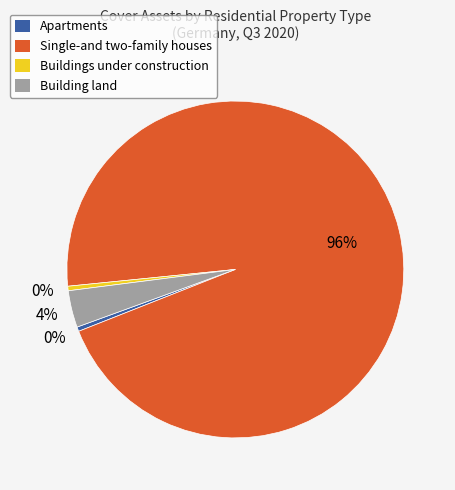

Is there a majority slice in this chart?

Yes